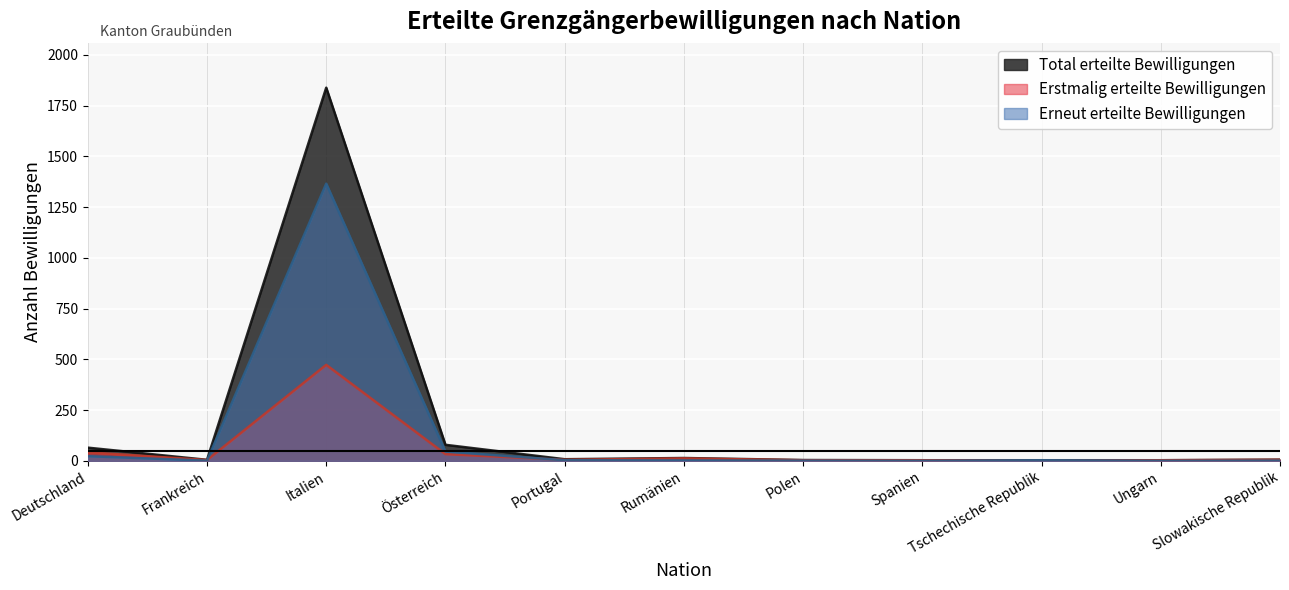

What is the difference between the highest and lowest values at Tschechische Republik?

3